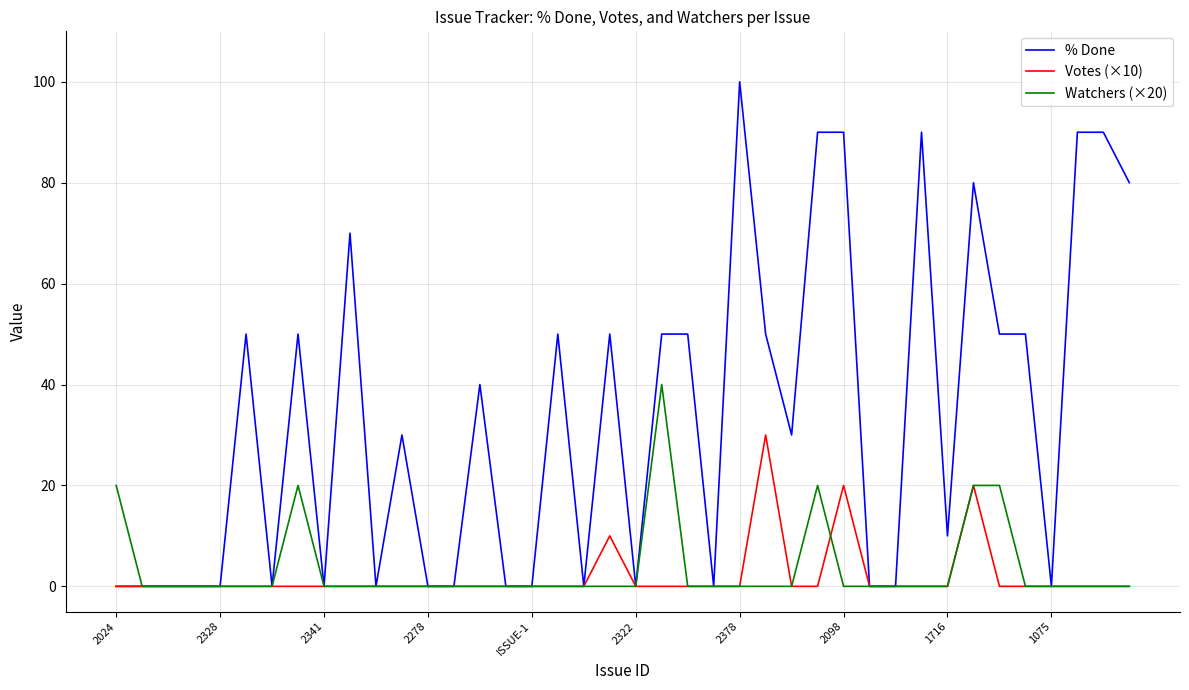

Which series has the largest total across all categories?

% Done